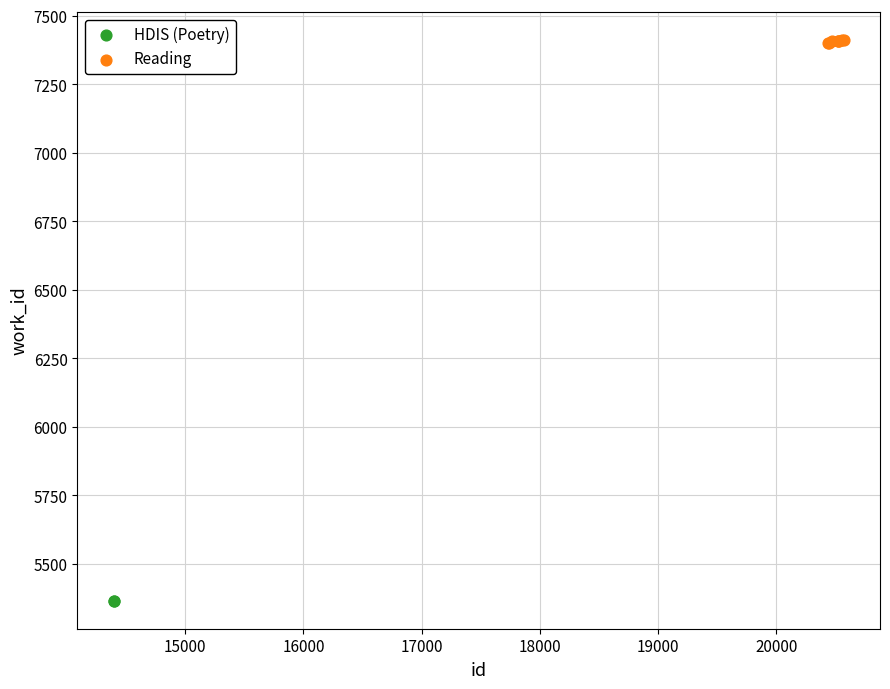

What are all the series names shown in the legend?

HDIS (Poetry), Reading